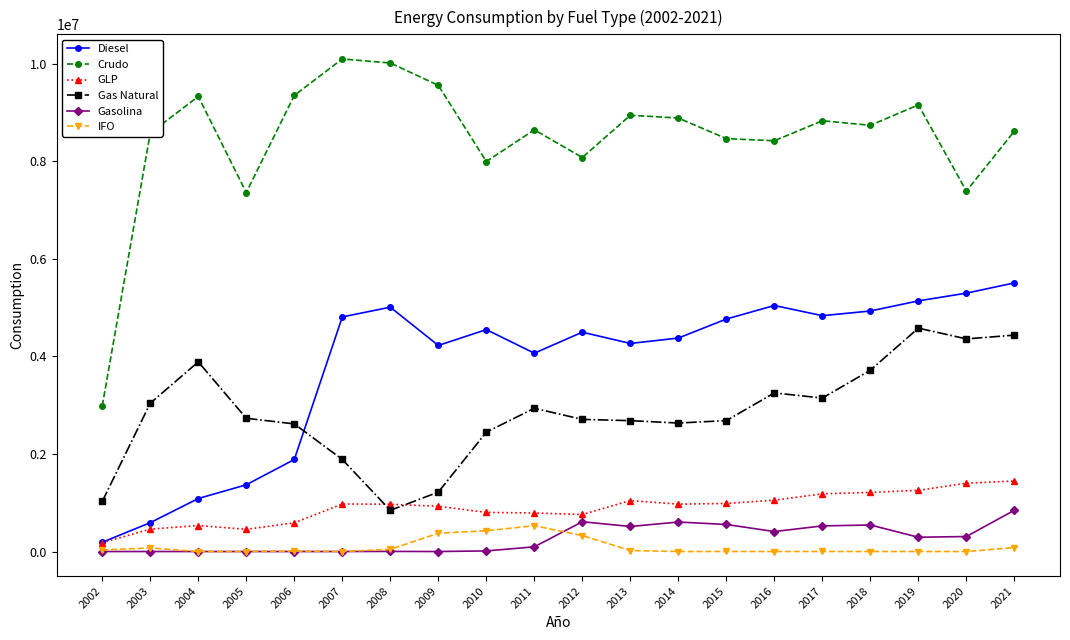

List the series in order of their peak value, highest first.

Crudo, Diesel, Gas Natural, GLP, Gasolina, IFO